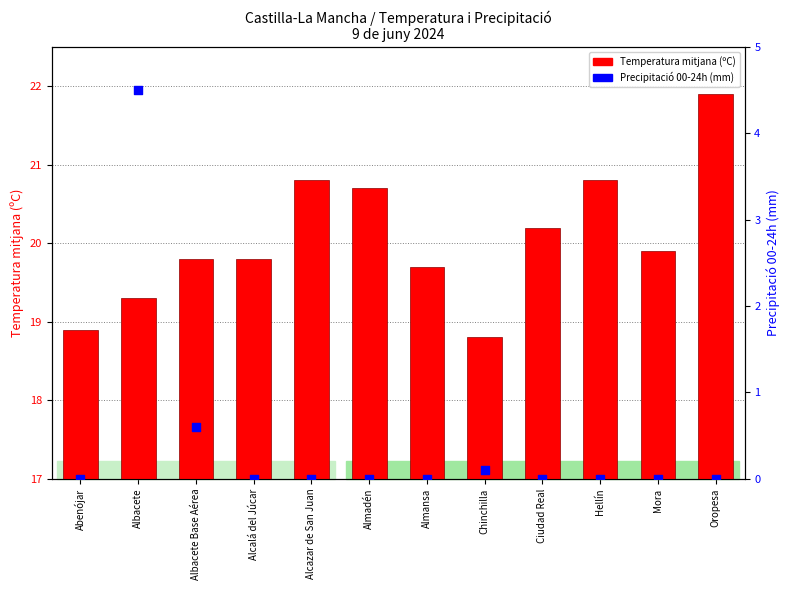

Which series has the widest spread of Y values?

Precipitació 00-24h (mm)